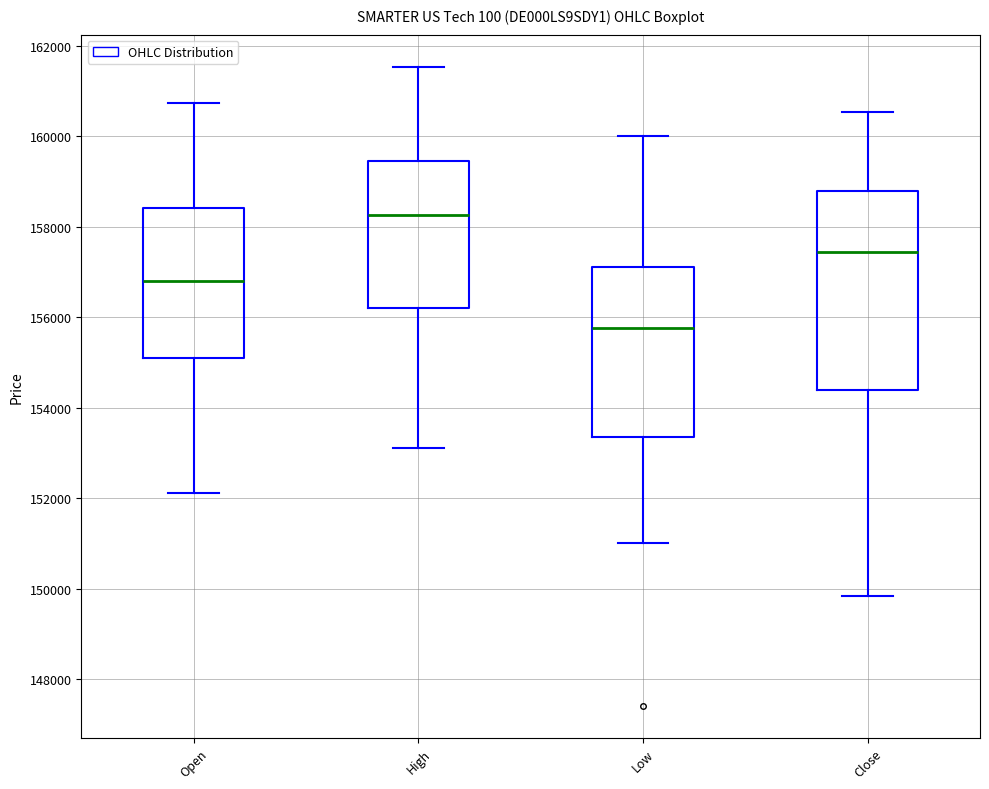

Where does the median line of the box for Close sit on the y-axis? The values are not printed on the chart, so give them approximately, as read against the axis.

157400